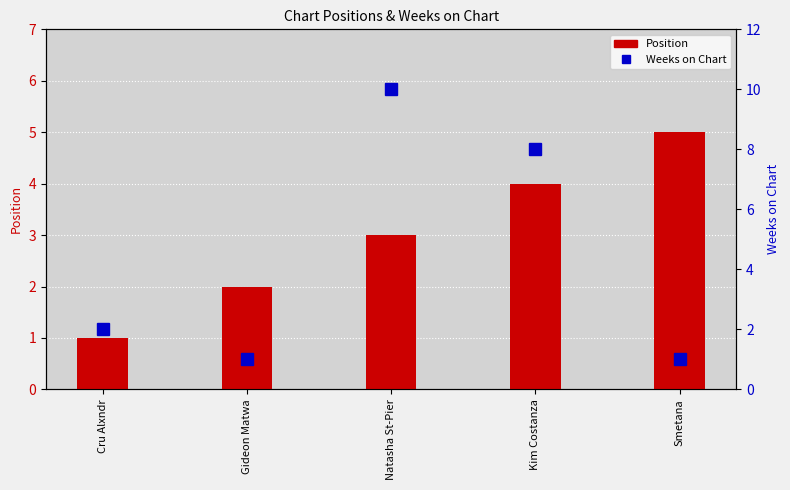

Does the chart contain stacked bars?

No